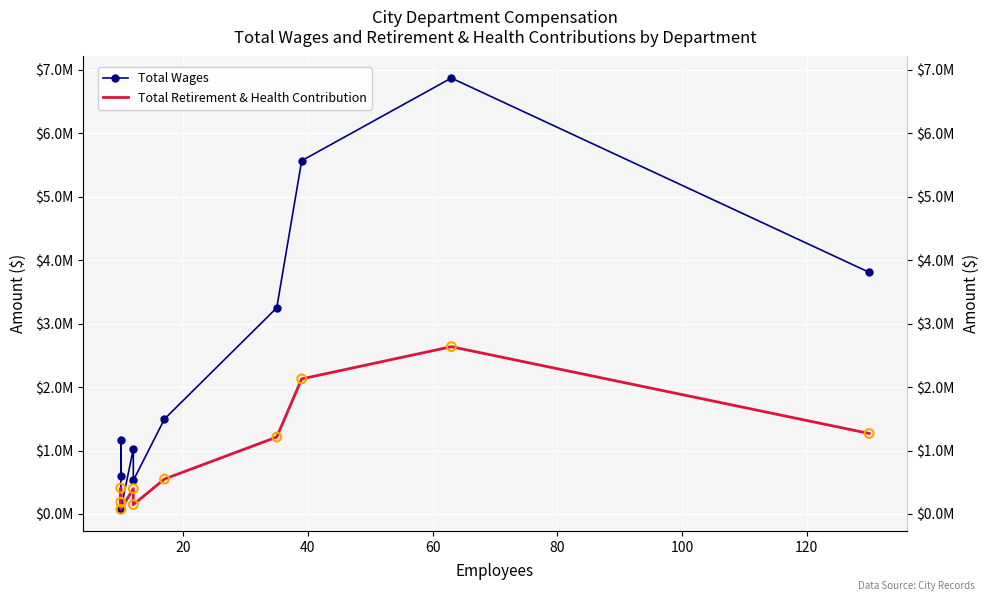

Which series contains the highest Y value?

Total Wages